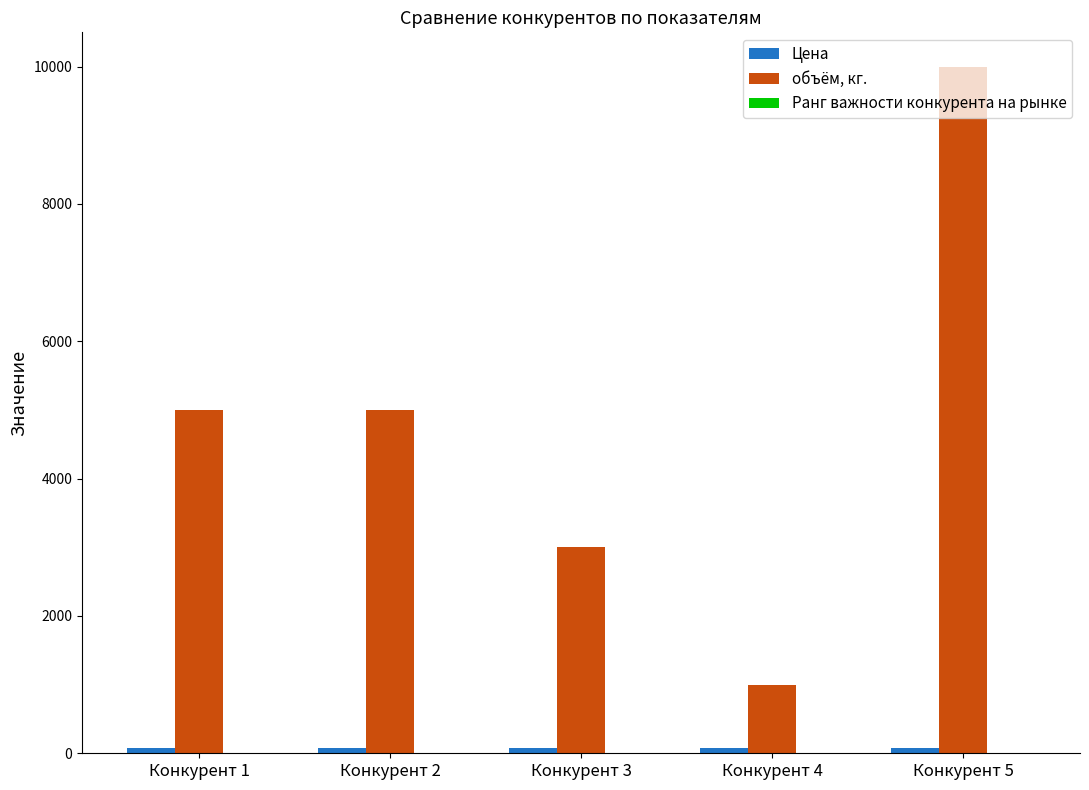

Which series changed the most between Конкурент 1 and Конкурент 4?

объём, кг.